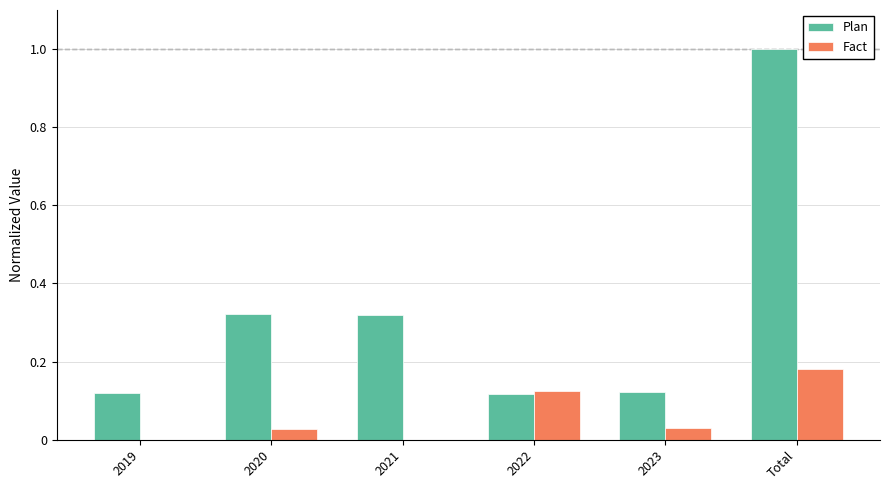

What is the greatest value displayed?

1.0